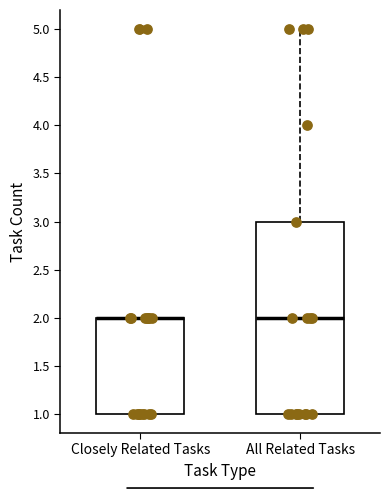

Where is the lower edge of the box for Closely Related Tasks on the y-axis? The values are not printed on the chart, so give them approximately, as read against the axis.

1